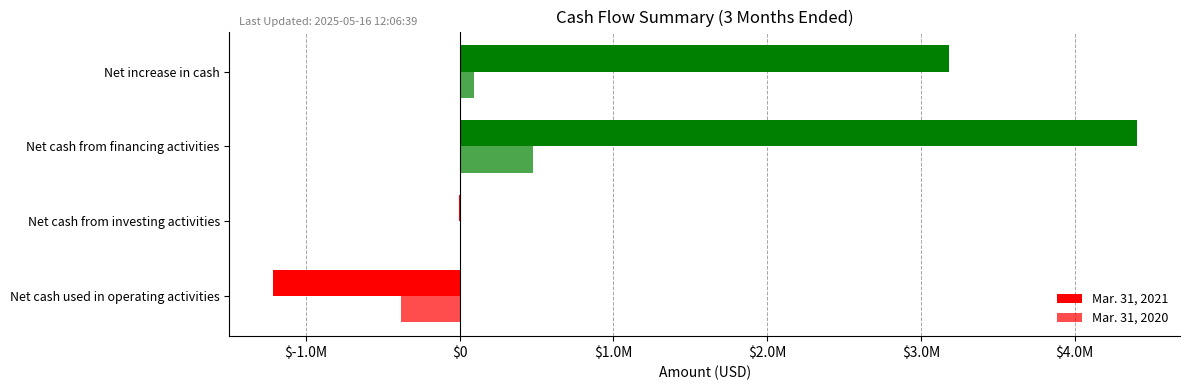

How many data points in Mar. 31, 2020 are less than 93825?

2